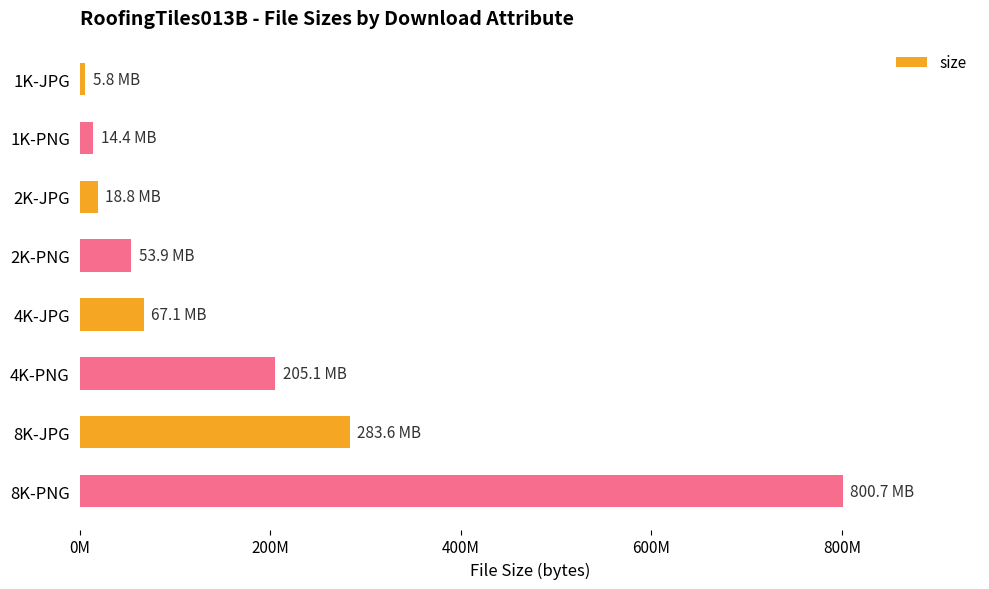

What is the minimum value shown in the chart?

5823022